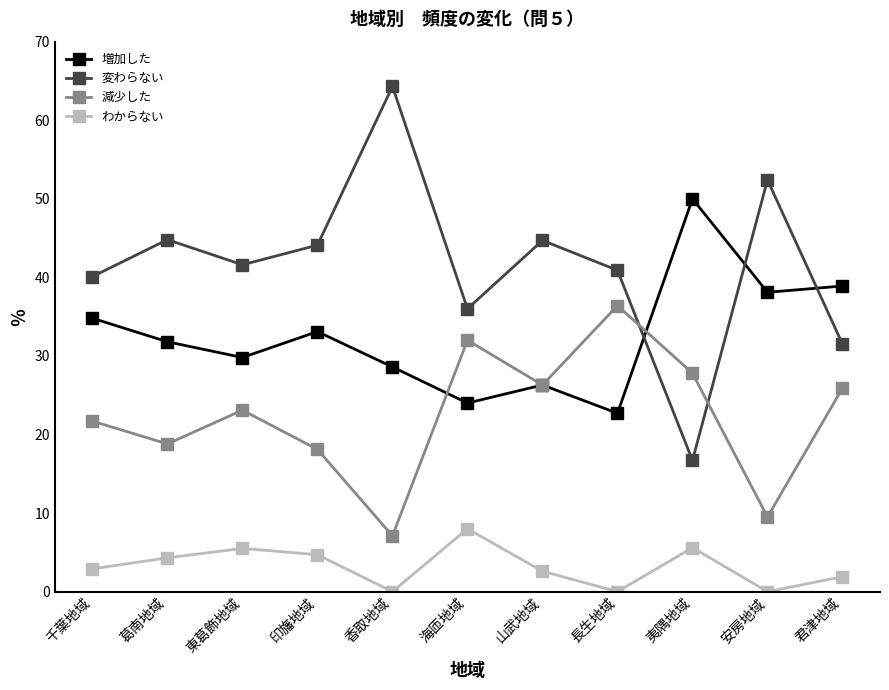

Is it true that 減少した equals 23.1 at 東葛飾地域?

True